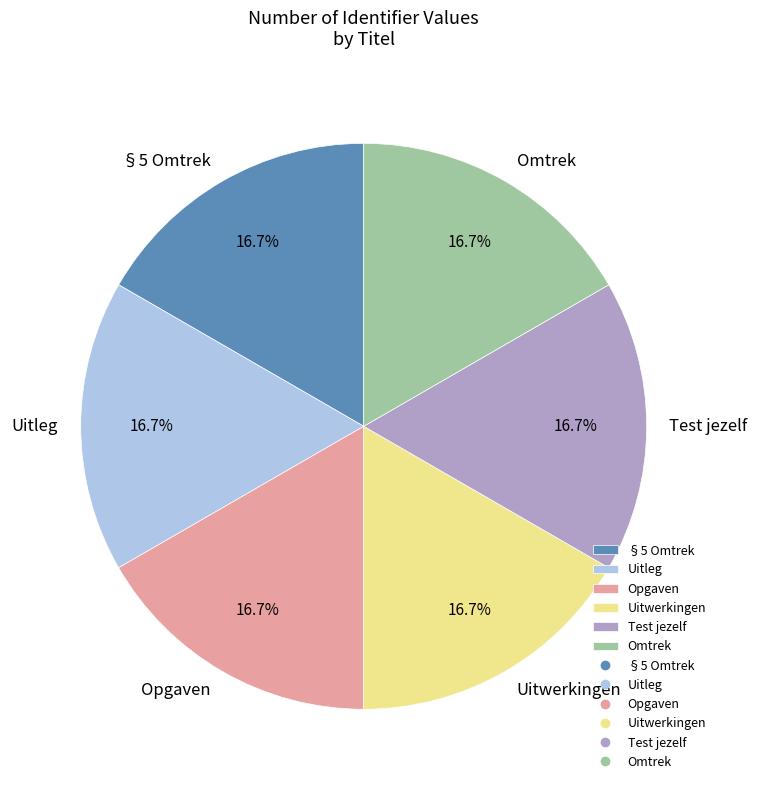

What is the ratio of the value at Uitwerkingen to the value at Omtrek?

1.0